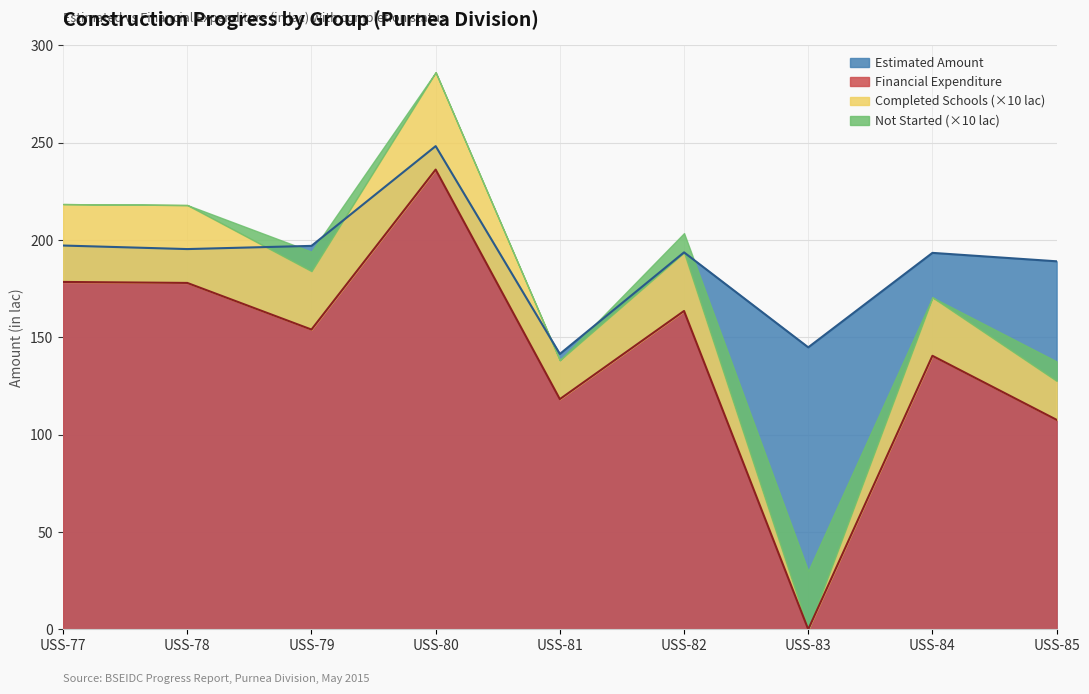

At which label does Estimated Amount reach its peak?

USS-80